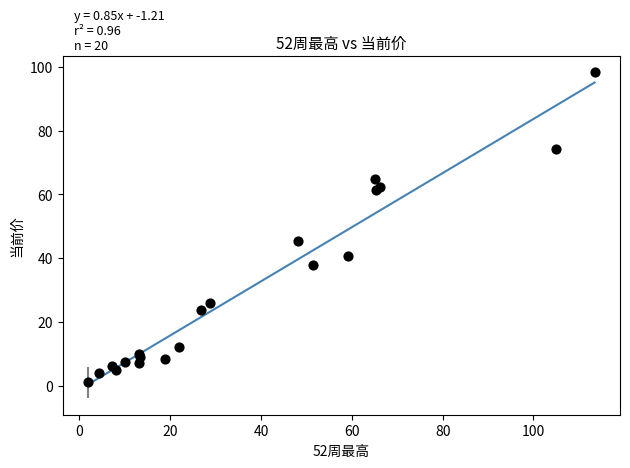

What Y value in the scatter plot is closest to 49?

45.5